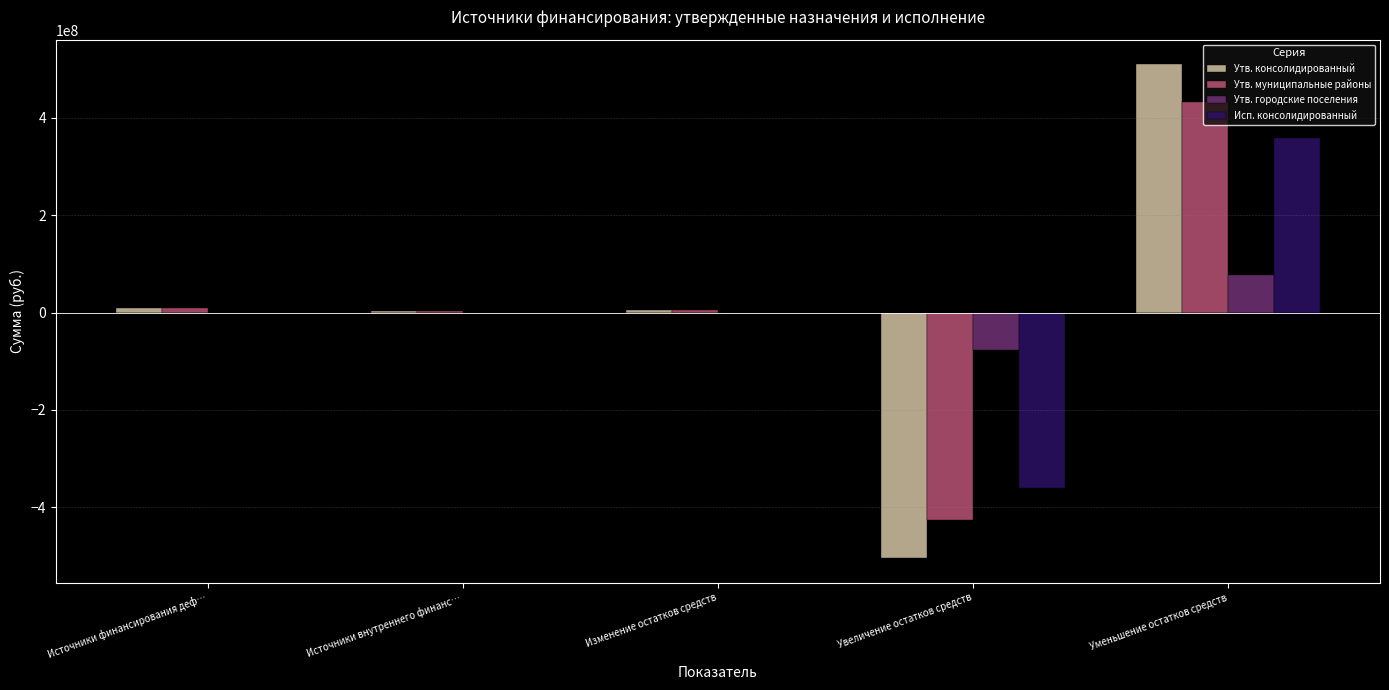

What is the total value across all series at Источники внутреннего финанс…?

7218000.0